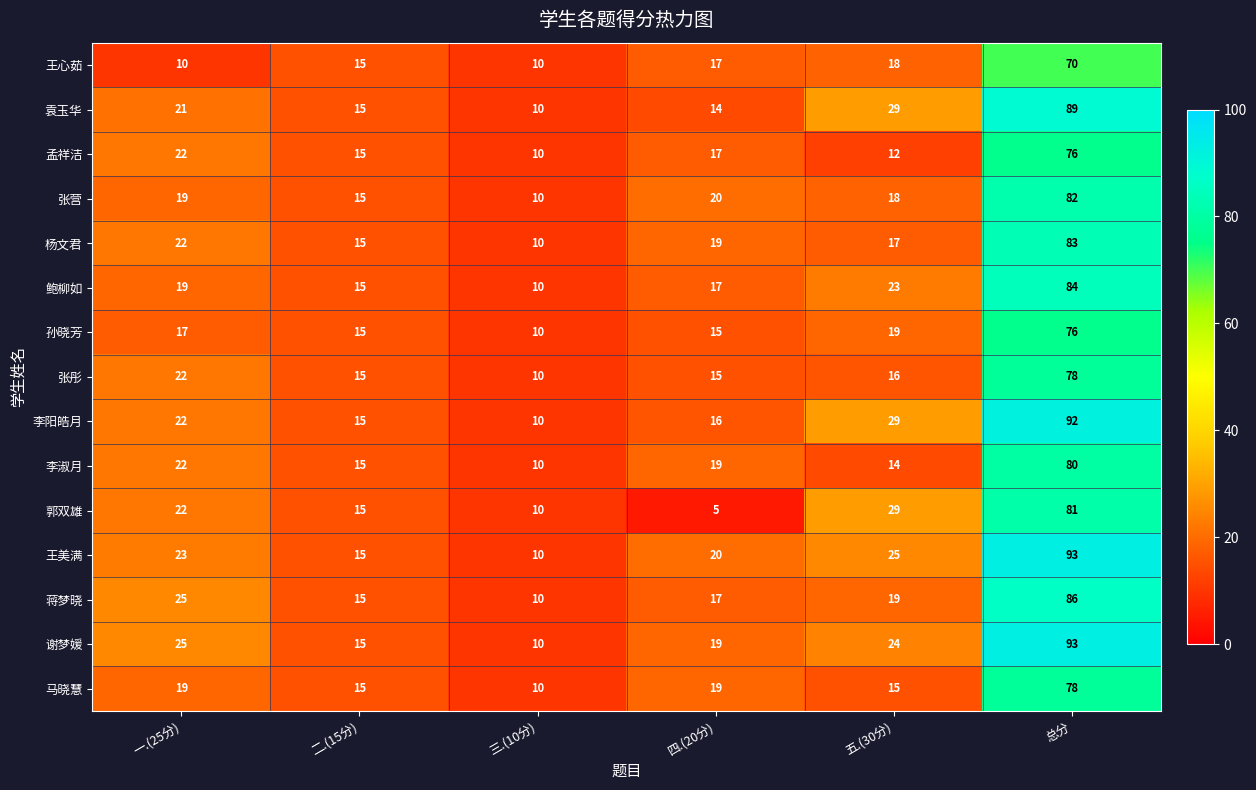

True or false: 郭双雄 has a value of 22 at 一.(25分).

True